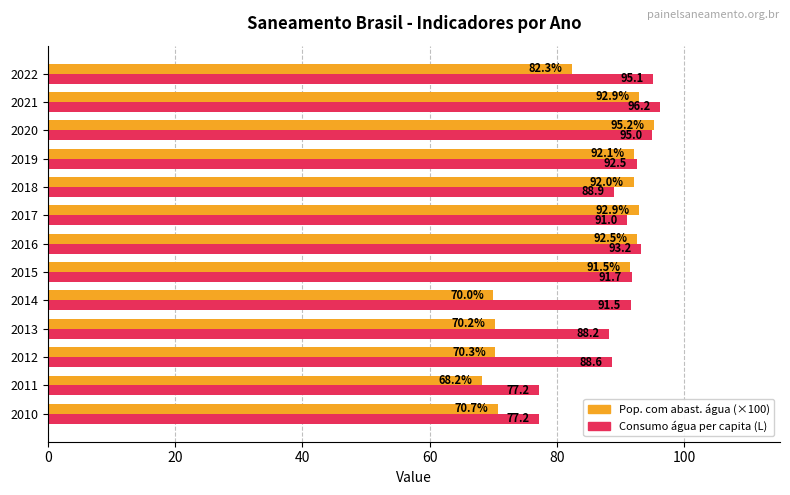

At which category is the sum across all series the highest?

2020